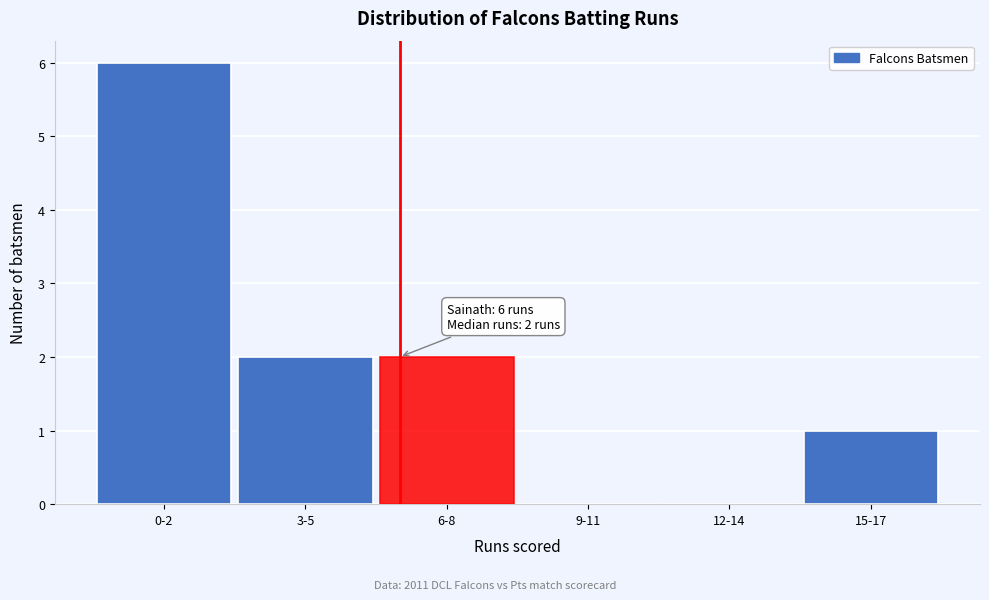

Reading right to left, extract all data points from this chart.

15-17=1	12-14=0	9-11=0	6-8=2	3-5=2	0-2=6